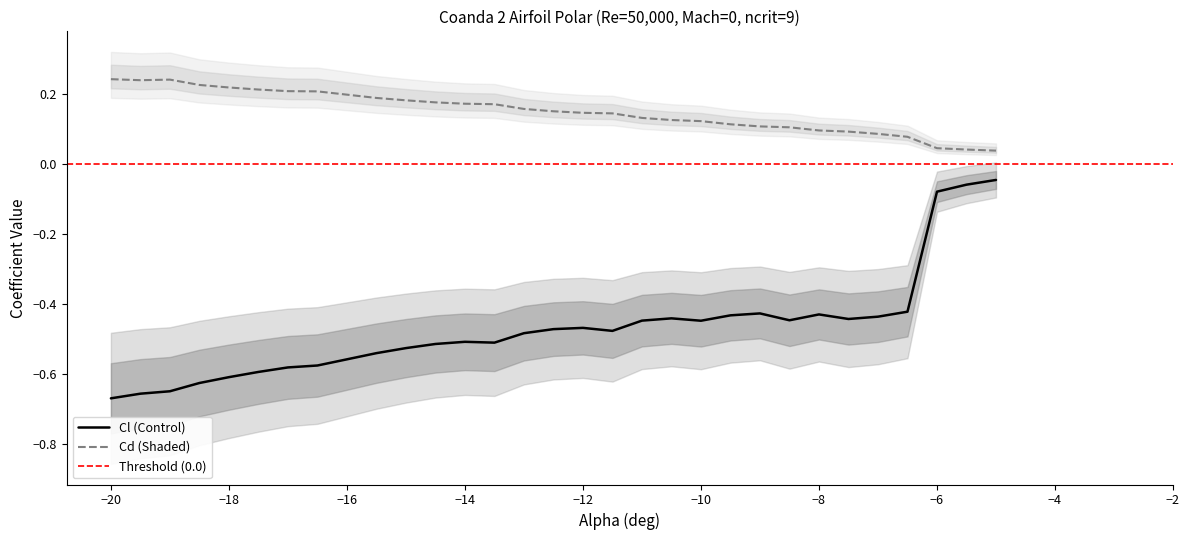

True or false: Cl and alpha cross at least once.

False